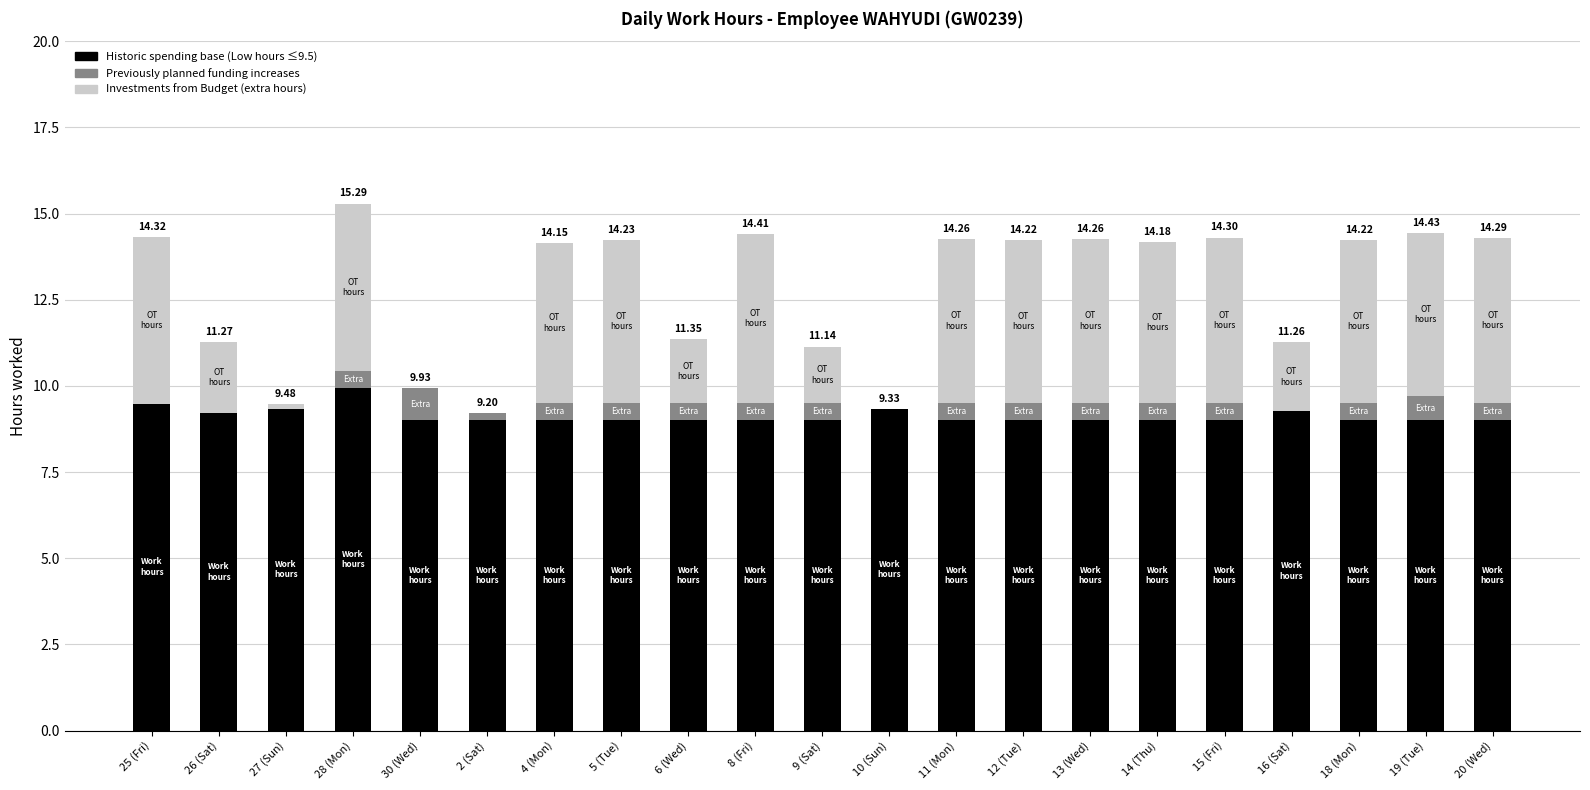

What is the total value across all series at 5 (Tue)?

14.2